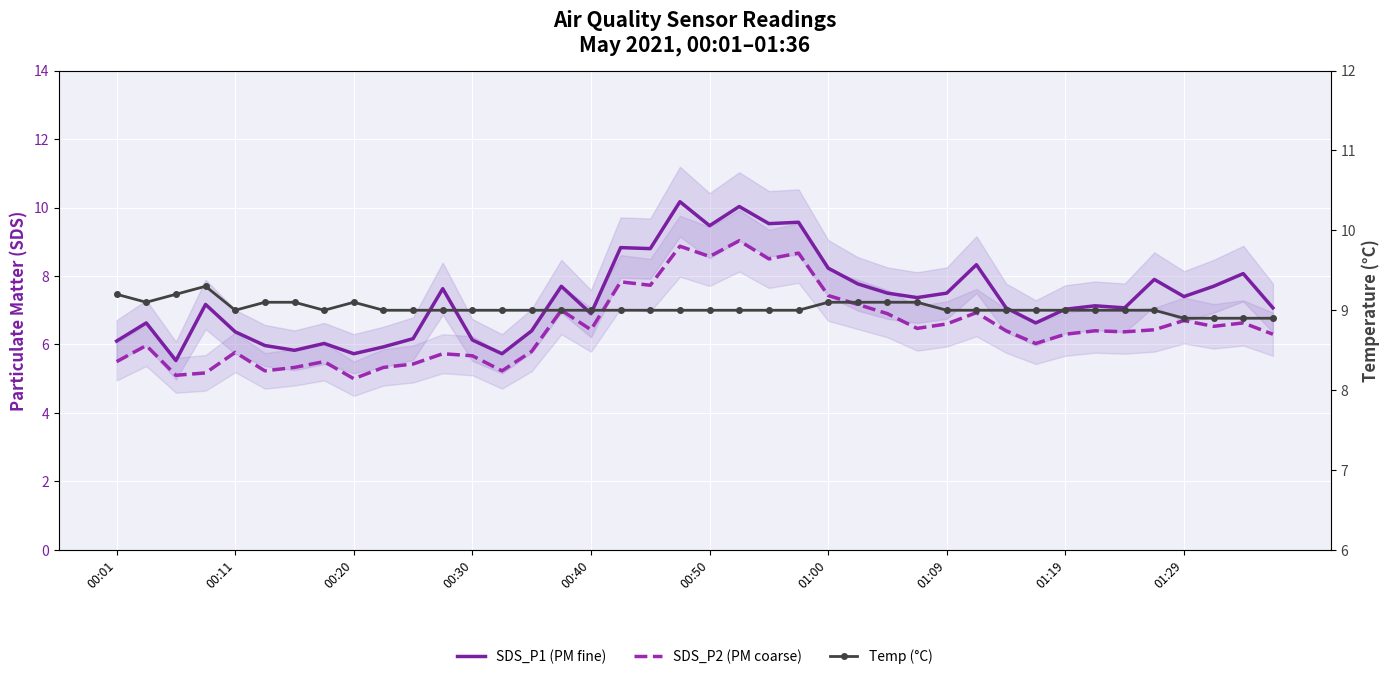

Rank the categories by SDS_P1 (PM fine) value from highest to lowest.

19, 21, 23, 22, 20, 17, 18, 29, 24, 38, 35, 25, 15, 37, 11, 26, 28, 36, 27, 00:30, 33, 30, 34, 39, 32, 16, 00:11, 31, 14, 00:40, 10, 12, 00:01, 01:09, 00:50, 01:29, 01:00, 01:19, 13, 00:20